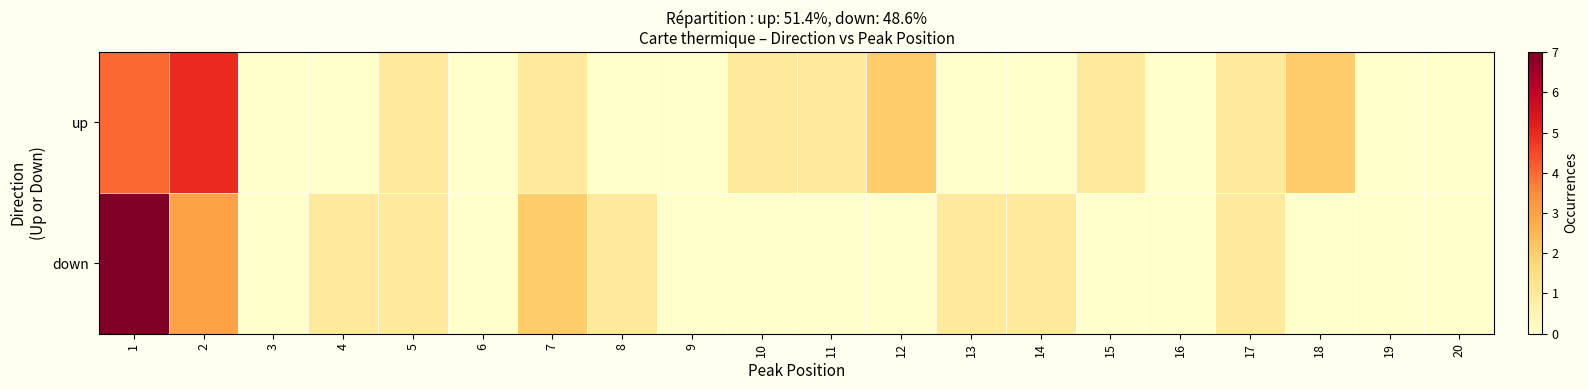

Reading left to right, list all the values displayed in this chart.

up: 1=4	2=5	3=0	4=0	5=1	6=0	7=1	8=0	9=0	10=1	11=1	12=2	13=0	14=0	15=1	16=0	17=1	18=2	19=0	20=0
down: 1=7	2=3	3=0	4=1	5=1	6=0	7=2	8=1	9=0	10=0	11=0	12=0	13=1	14=1	15=0	16=0	17=1	18=0	19=0	20=0